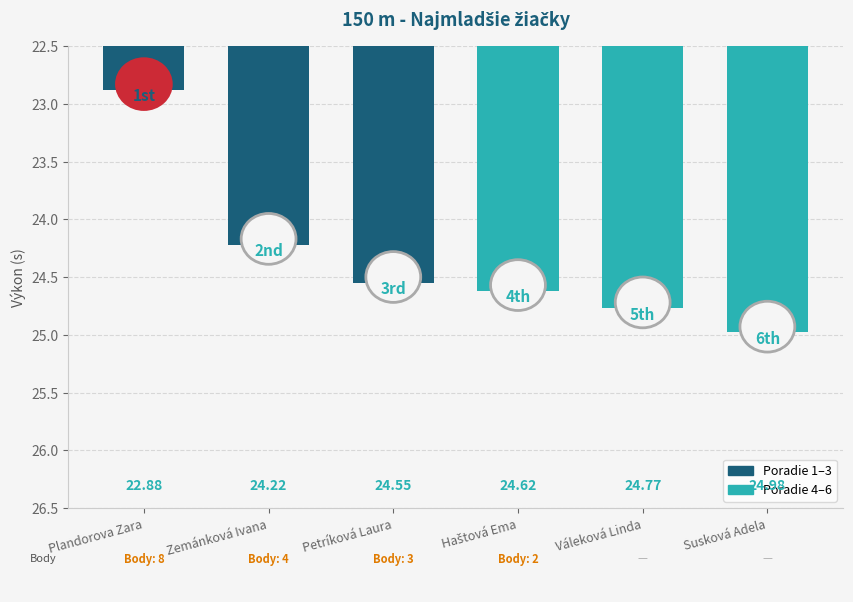

What is the smallest value displayed?

22.9